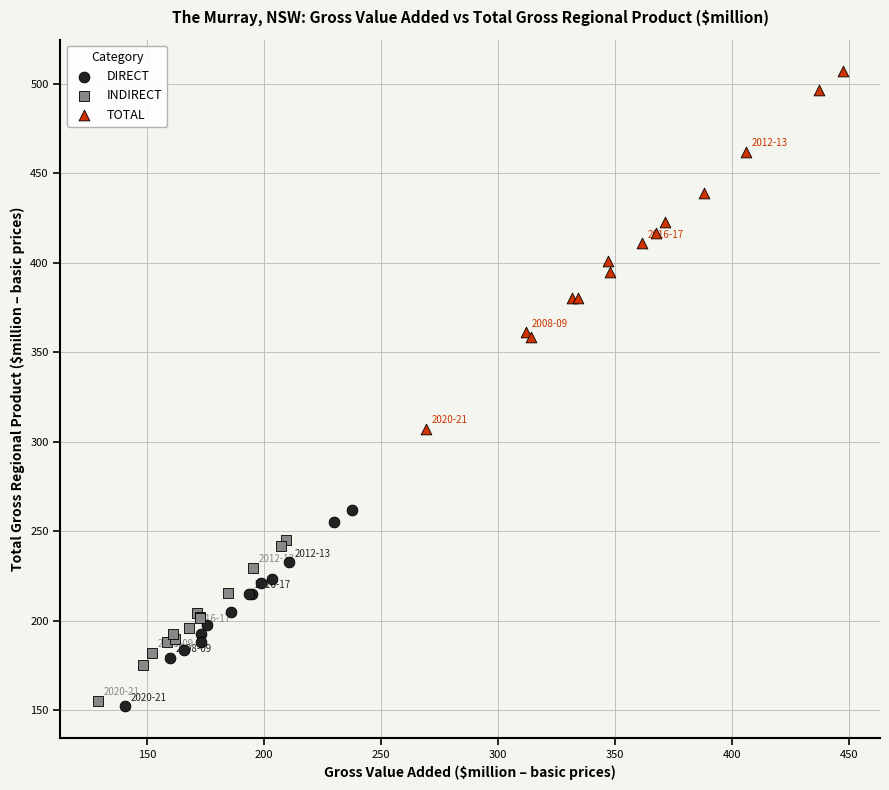

Which series reaches the maximum Y coordinate?

TOTAL